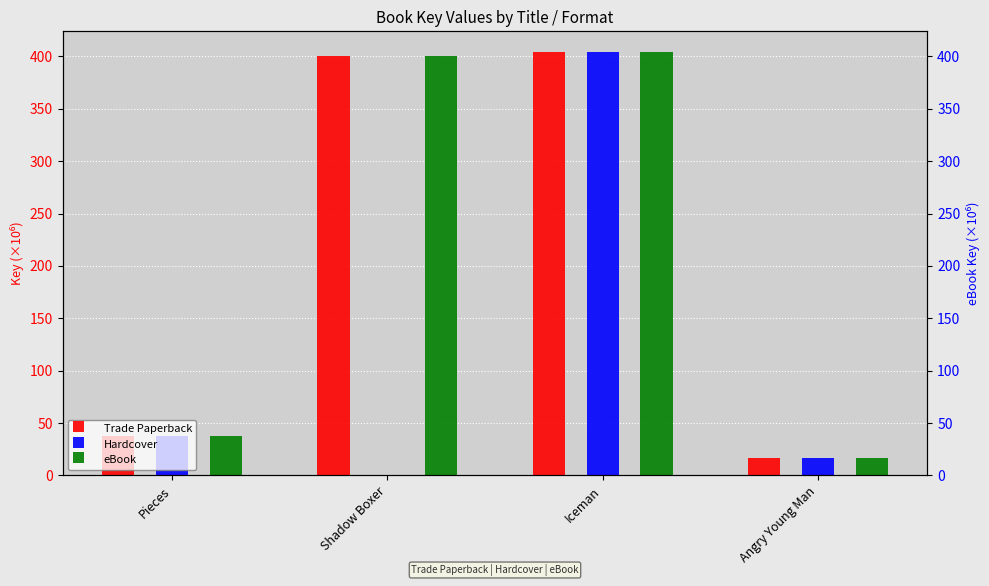

Is the value of eBook at Angry Young Man greater than the value of Hardcover at Iceman?

No